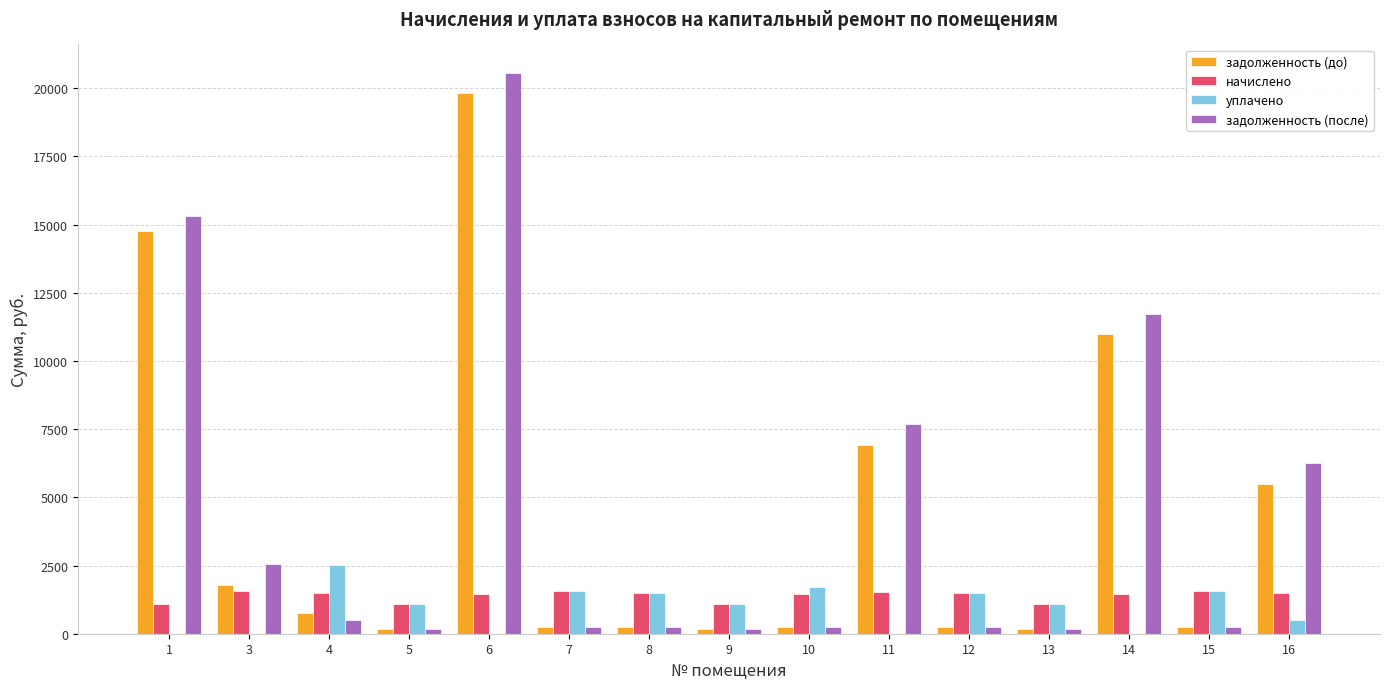

Is the value of задолженность (после) at 10 greater than the value of уплачено at 15?

No